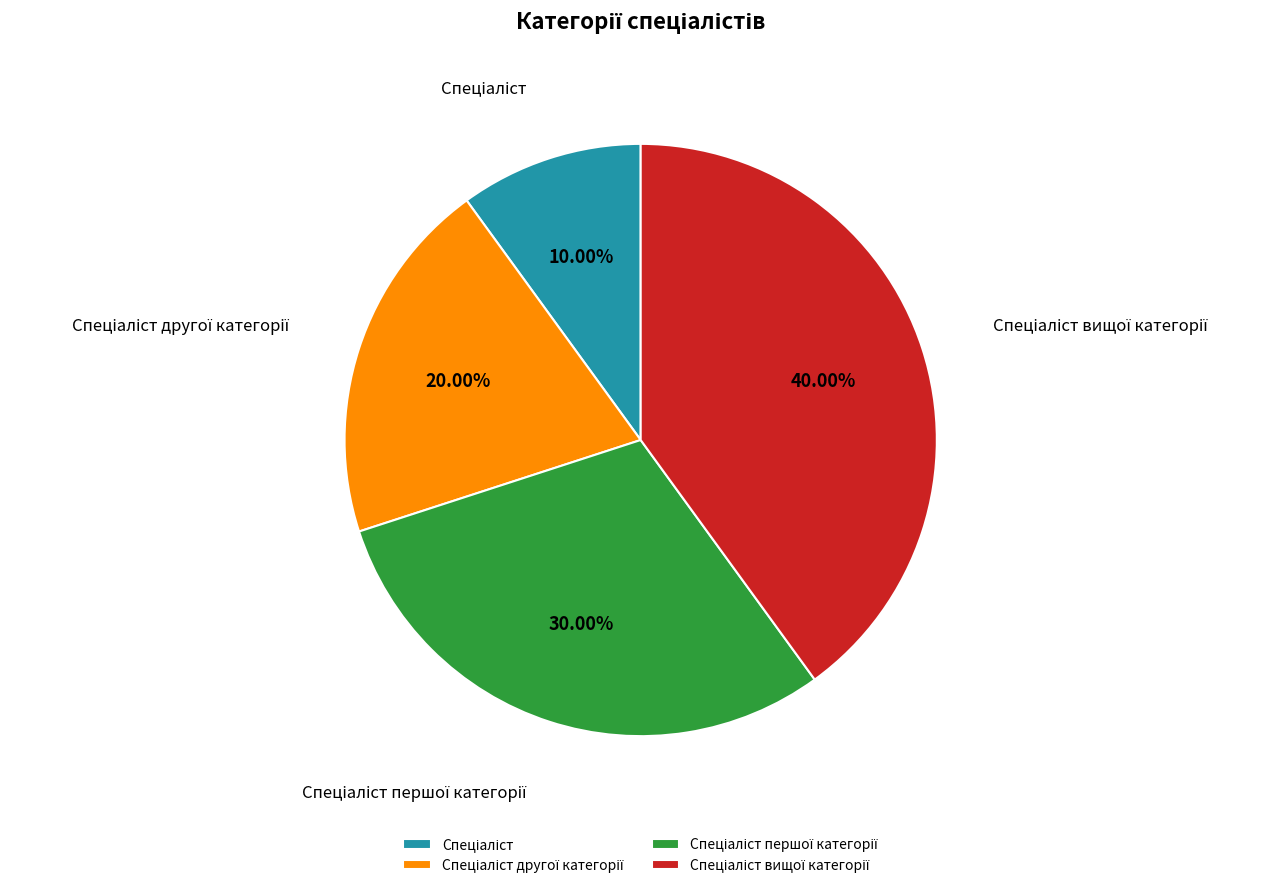

How many slices are in this pie chart?

4